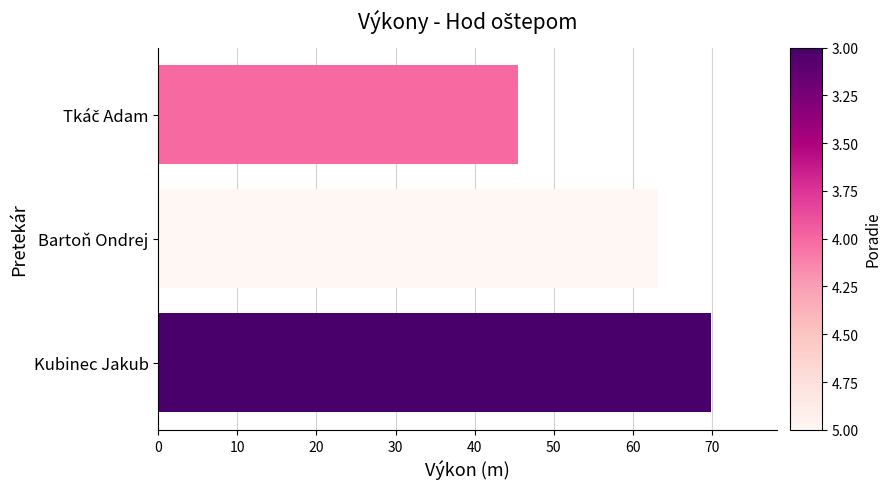

Are the bars horizontal?

Yes